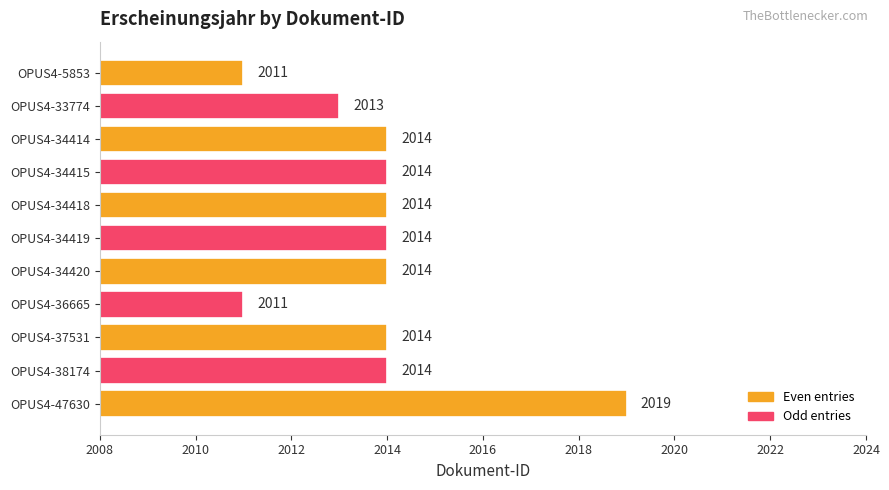

Reading bottom to top, extract all data points from this chart.

OPUS4-47630=2019	OPUS4-38174=2014	OPUS4-37531=2014	OPUS4-36665=2011	OPUS4-34420=2014	OPUS4-34419=2014	OPUS4-34418=2014	OPUS4-34415=2014	OPUS4-34414=2014	OPUS4-33774=2013	OPUS4-5853=2011